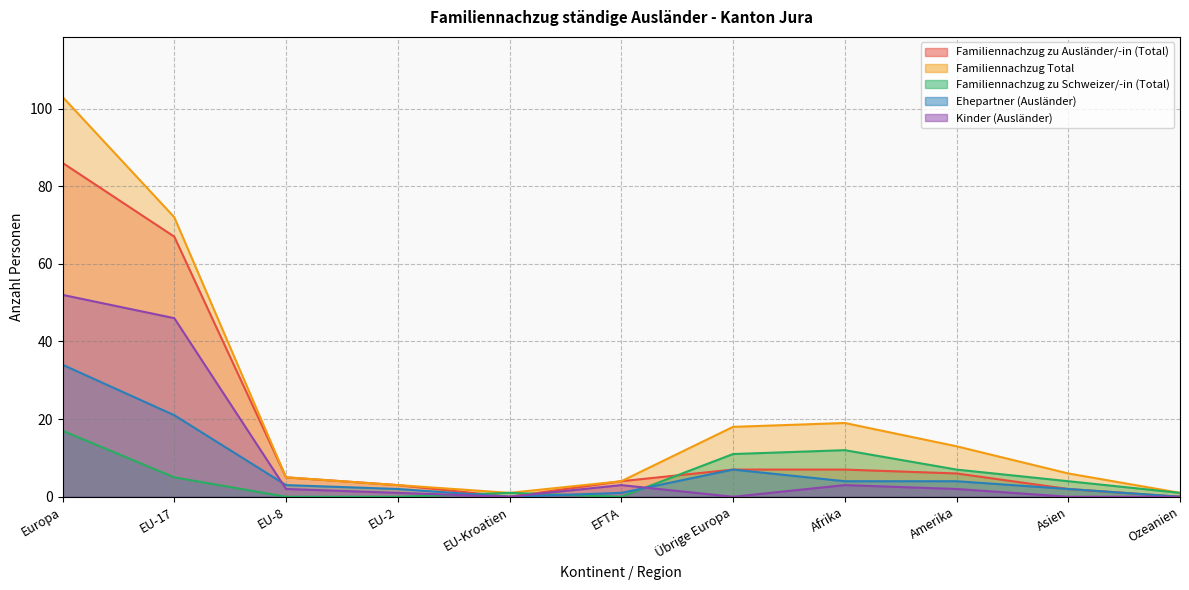

Reading left to right, what are all the values shown in this chart?

Familiennachzug zu Ausländer/-in (Total): 86	67	5	3	0	4	7	7	6	2	0
Familiennachzug Total: 103	72	5	3	1	4	18	19	13	6	1
Familiennachzug zu Schweizer/-in (Total): 17	5	0	0	1	0	11	12	7	4	1
Ehepartner (Ausländer): 34	21	3	2	0	1	7	4	4	2	0
Kinder (Ausländer): 52	46	2	1	0	3	0	3	2	0	0